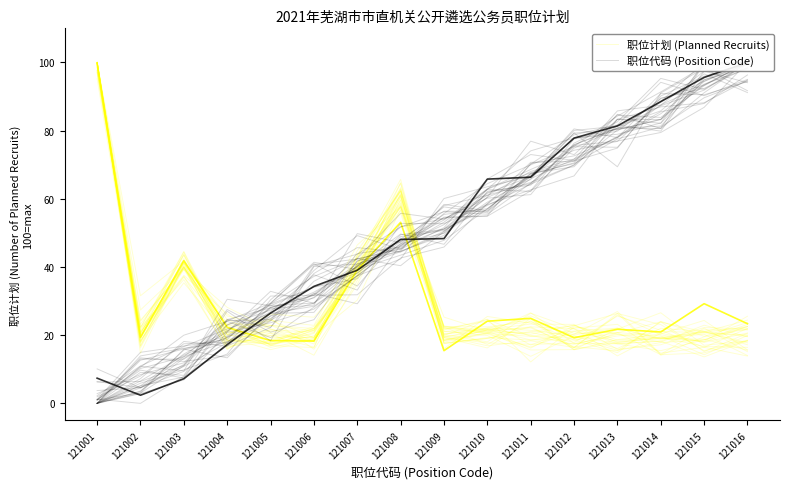

True or false: 职位计划 (Planned Recruits) and 职位代码 (Position Code) intersect in this chart.

True